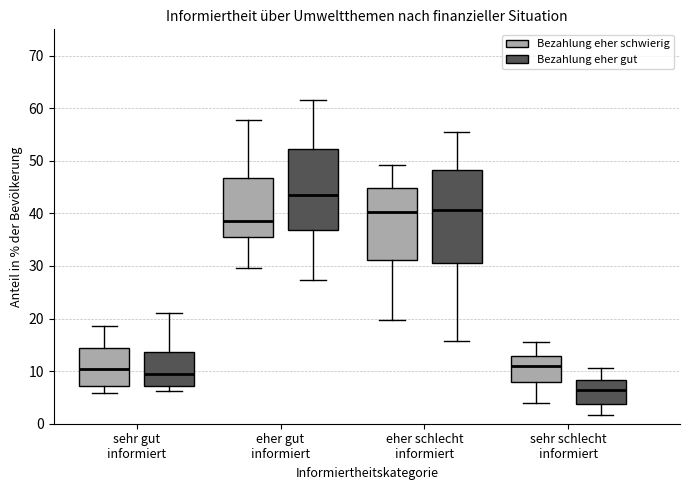

Reading left to right, read every box against the y-axis: the position of its median line, the range the box covers, and the ends of its whiskers. The values are not printed on the chart, so give them approximately, as read against the axis.

sehr gut informiert (Bezahlung eher schwierig): median 10, box 7 to 14, whiskers 6 to 19
sehr gut informiert (Bezahlung eher gut): median 9, box 7 to 14, whiskers 6 to 21
eher gut informiert (Bezahlung eher schwierig): median 38, box 35 to 47, whiskers 30 to 58
eher gut informiert (Bezahlung eher gut): median 44, box 37 to 52, whiskers 27 to 61
eher schlecht informiert (Bezahlung eher schwierig): median 40, box 31 to 45, whiskers 20 to 49
eher schlecht informiert (Bezahlung eher gut): median 41, box 31 to 48, whiskers 16 to 55
sehr schlecht informiert (Bezahlung eher schwierig): median 11, box 8 to 13, whiskers 4 to 15
sehr schlecht informiert (Bezahlung eher gut): median 6, box 4 to 8, whiskers 2 to 11